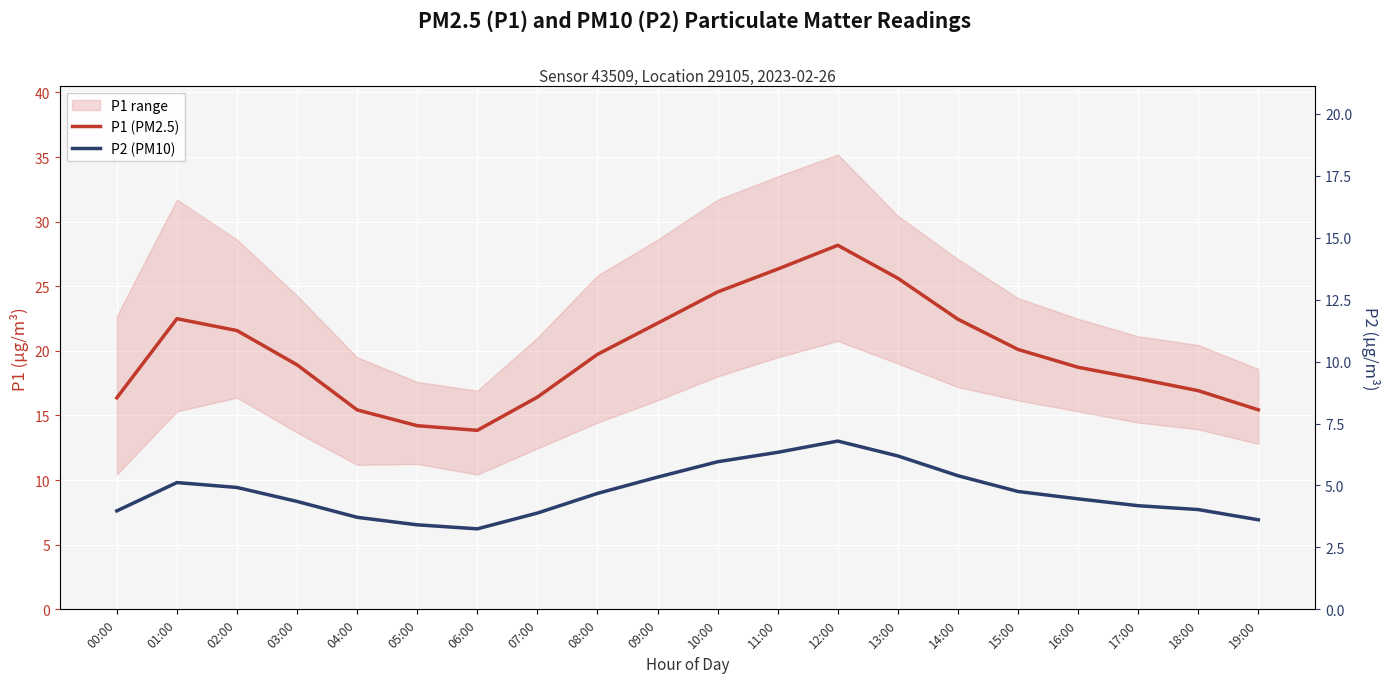

What is the greatest value displayed?

28.2